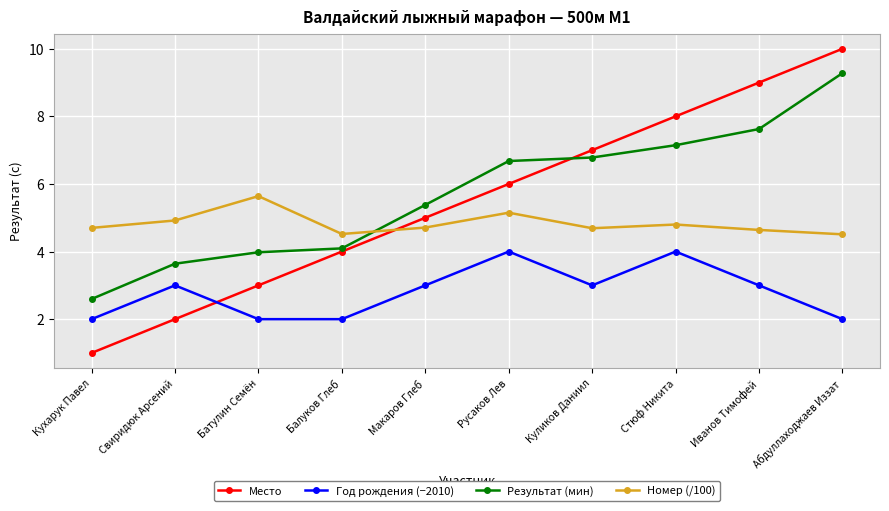

How many categories are shown in the chart?

10